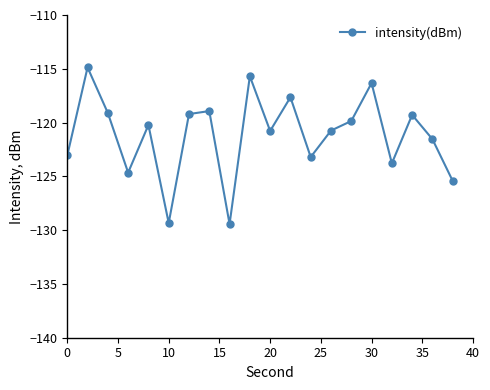

What is the sum of all values?

-2423.1